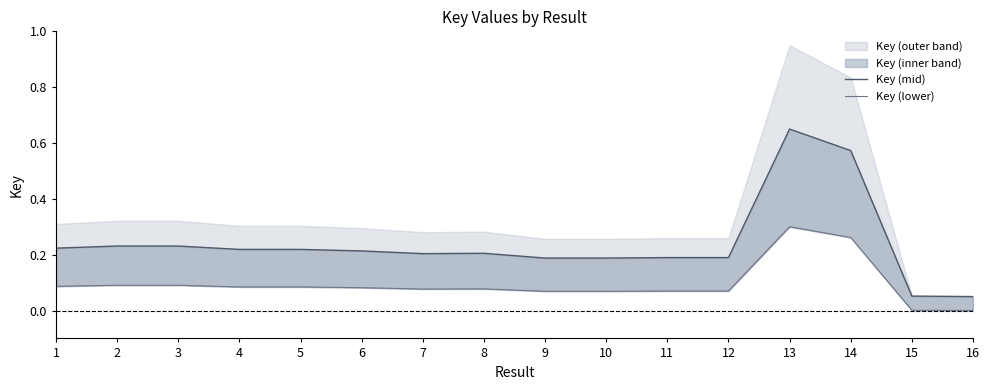

How many interior local peaks does the Key (lower) series have?

3